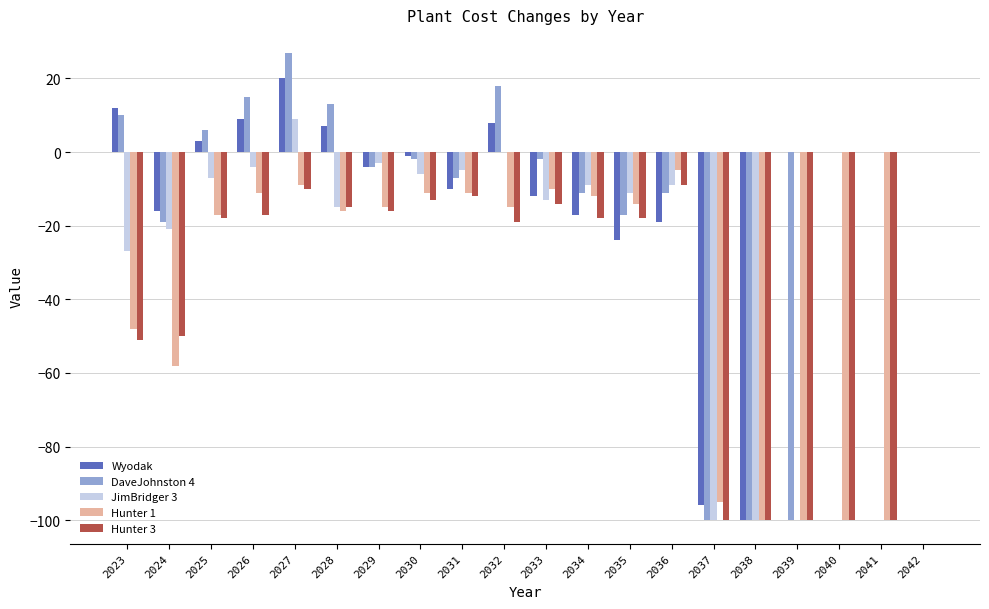

At which category is the sum across all series the highest?

2027